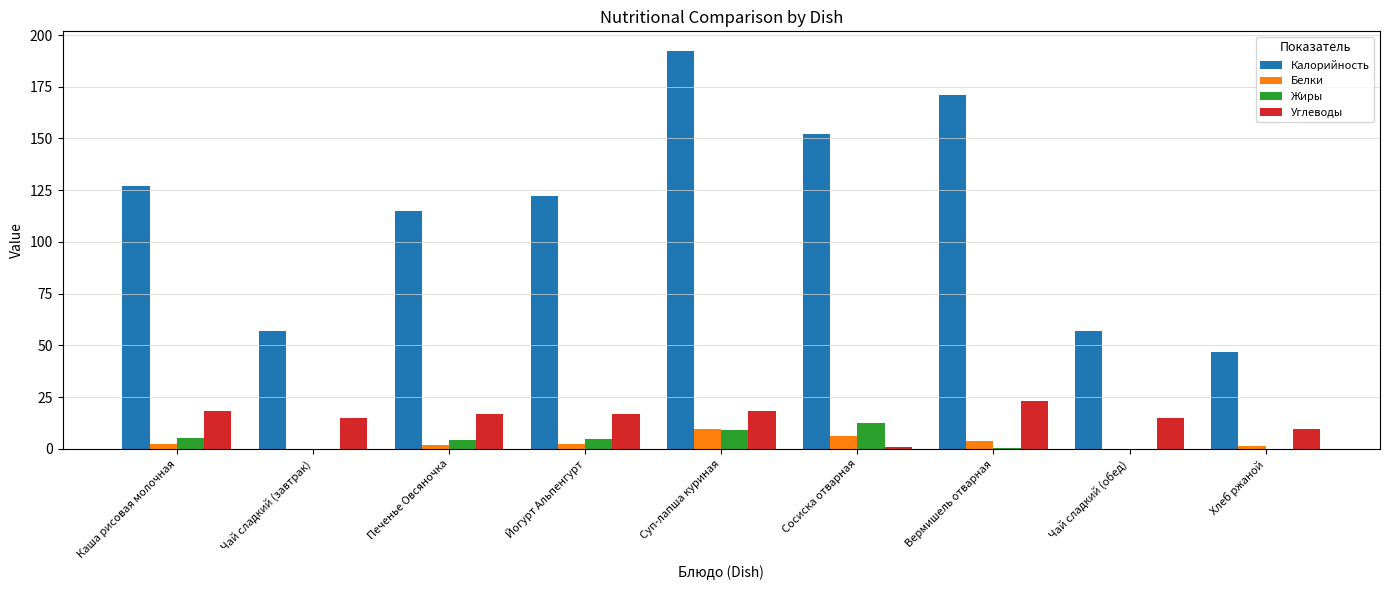

What are all the series names shown in the legend?

Калорийность, Белки, Жиры, Углеводы